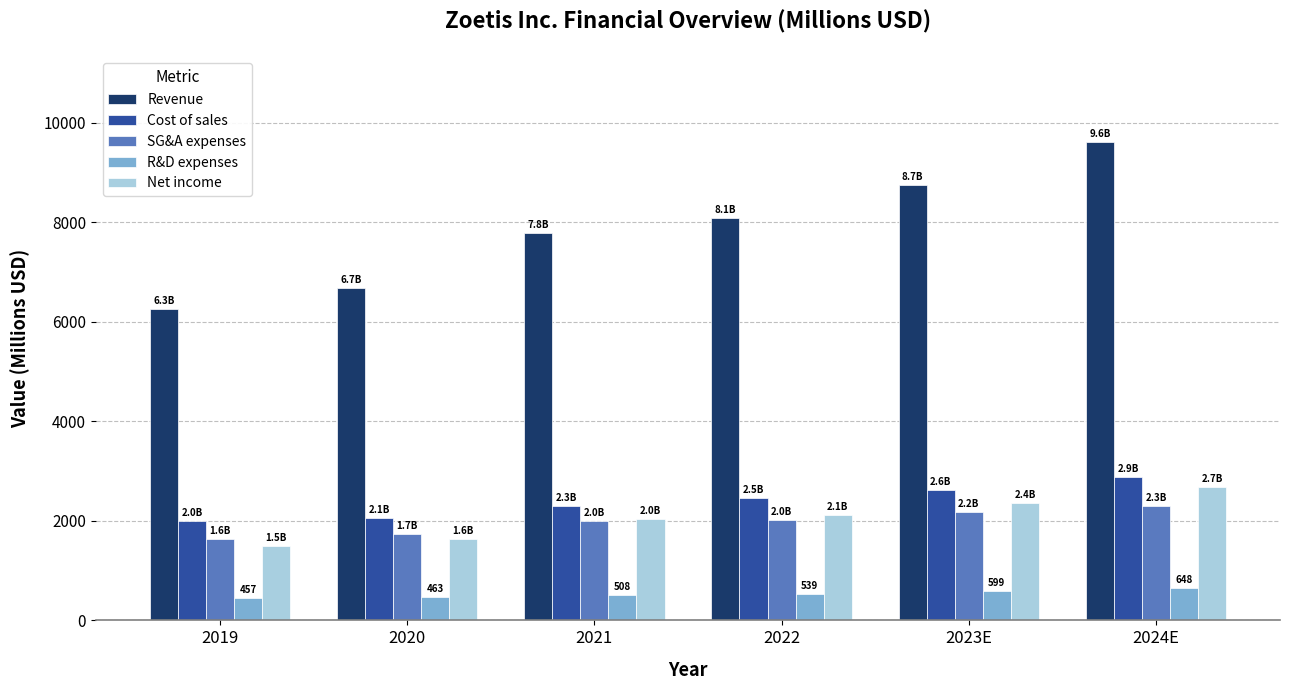

What is the sum of all R&D expenses values?

3214.6